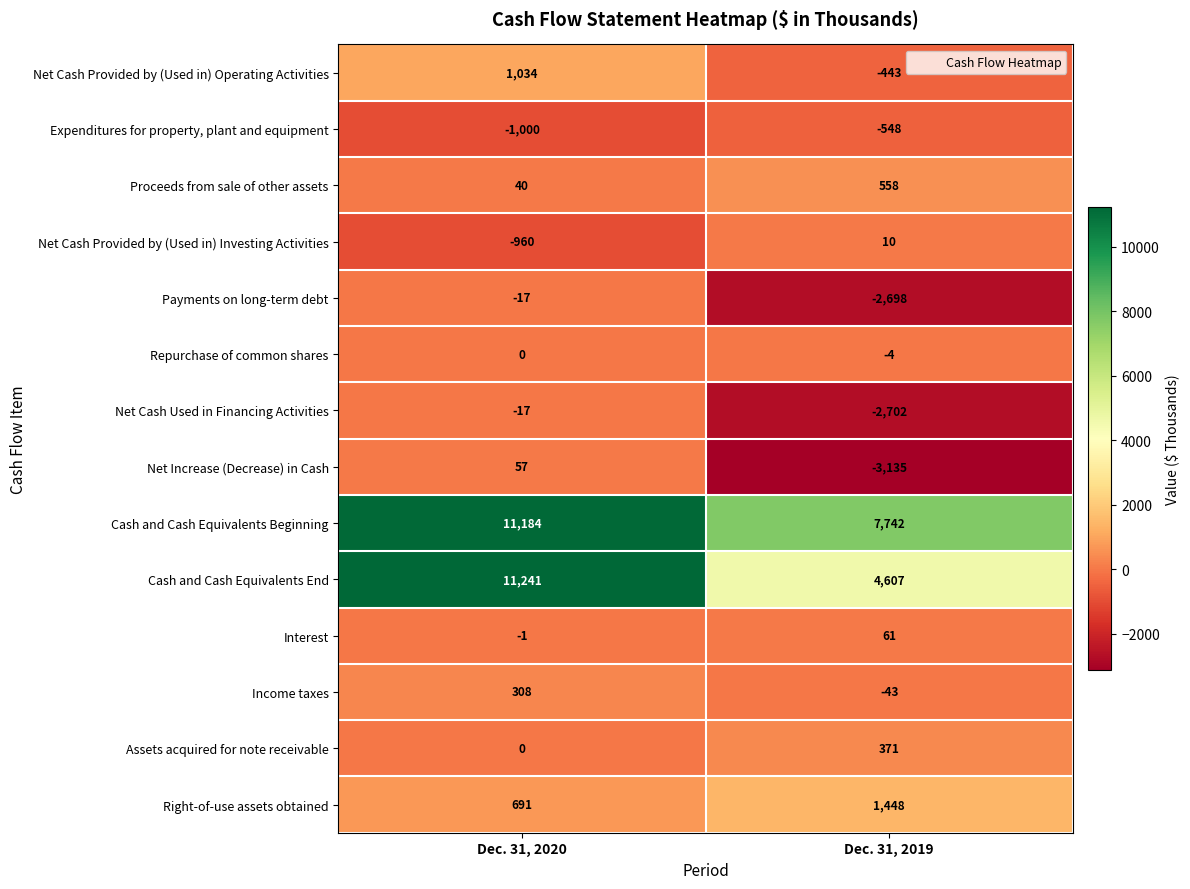

At how many categories does at least one series exceed 580?

2